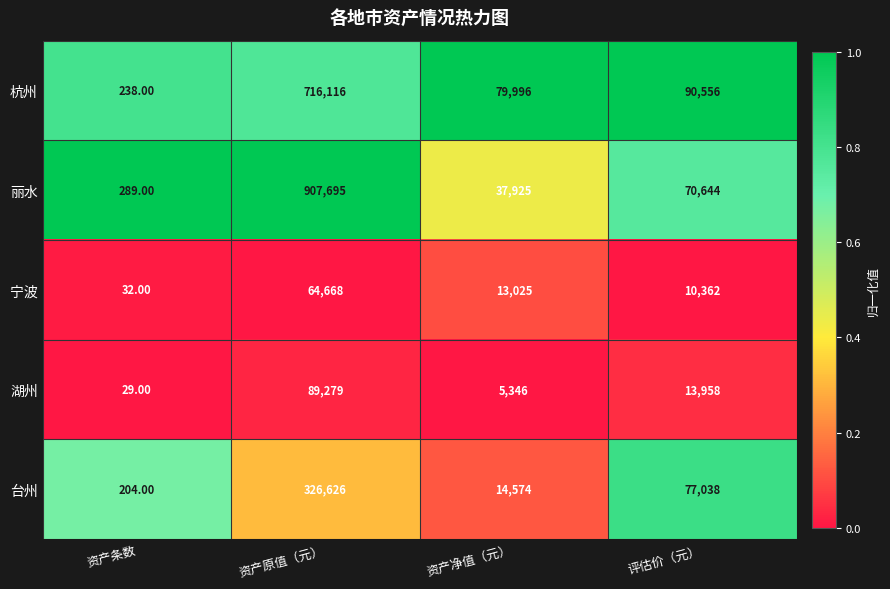

Which series has the widest spread of values?

丽水